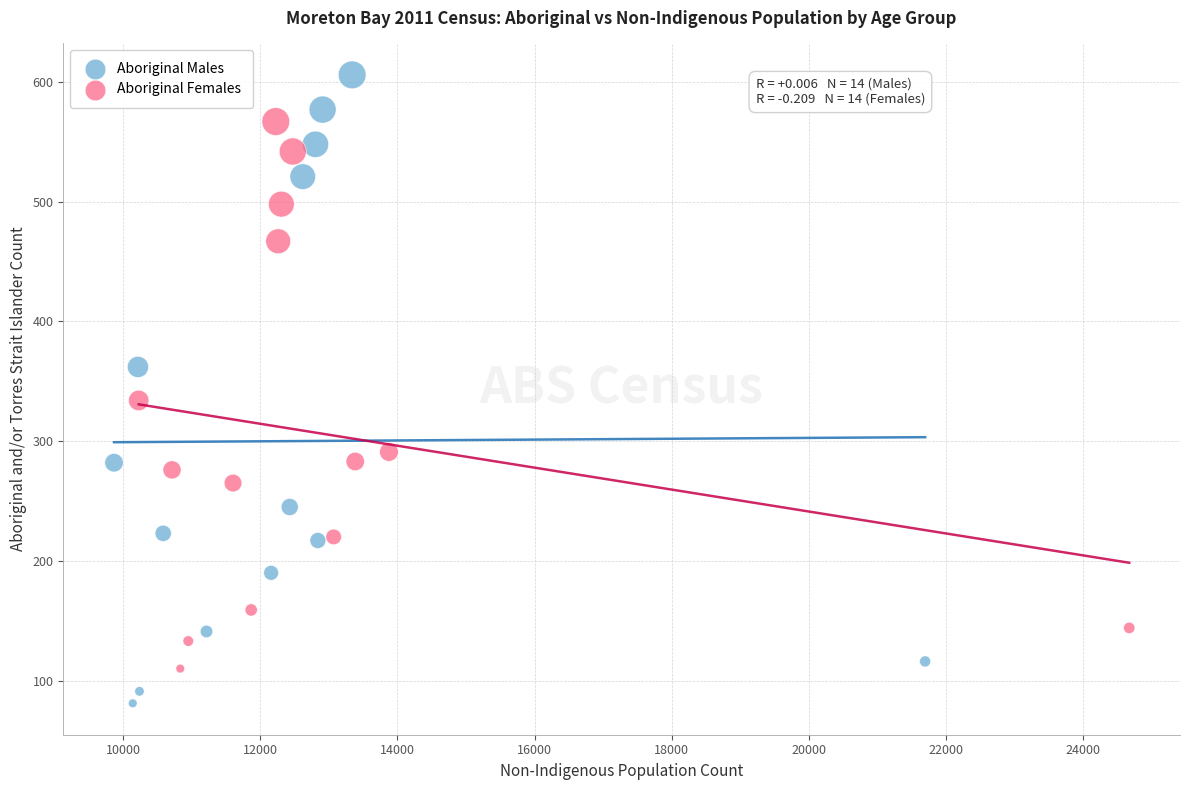

Which series reaches the maximum Y coordinate?

Aboriginal Males